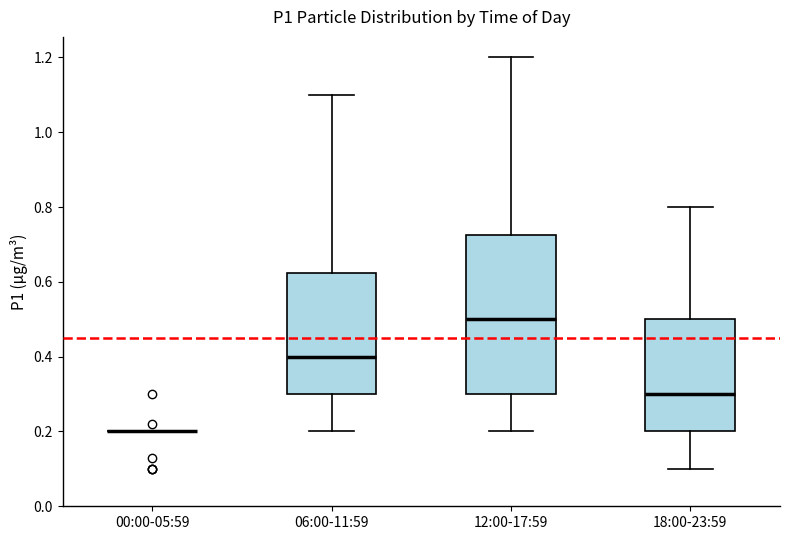

Where does the lower whisker of the box for 06:00-11:59 end on the y-axis? The values are not printed on the chart, so give them approximately, as read against the axis.

0.20